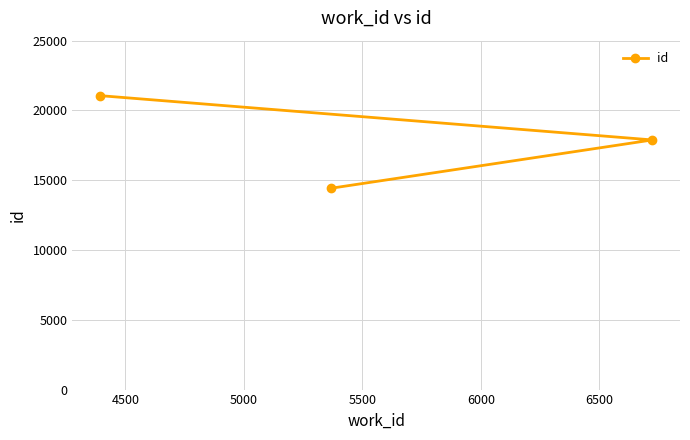

What is the maximum value shown in the chart?

21061